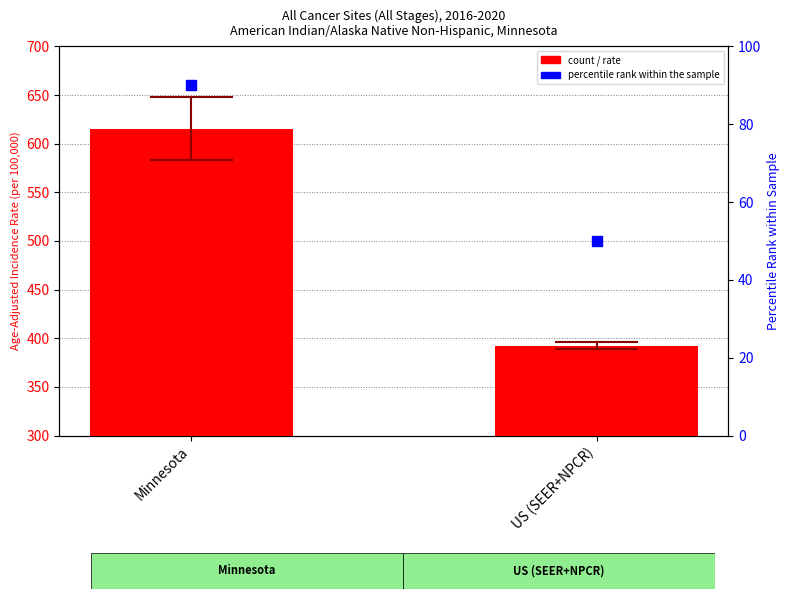

What is the total value across all series at US (SEER+NPCR)?

442.6